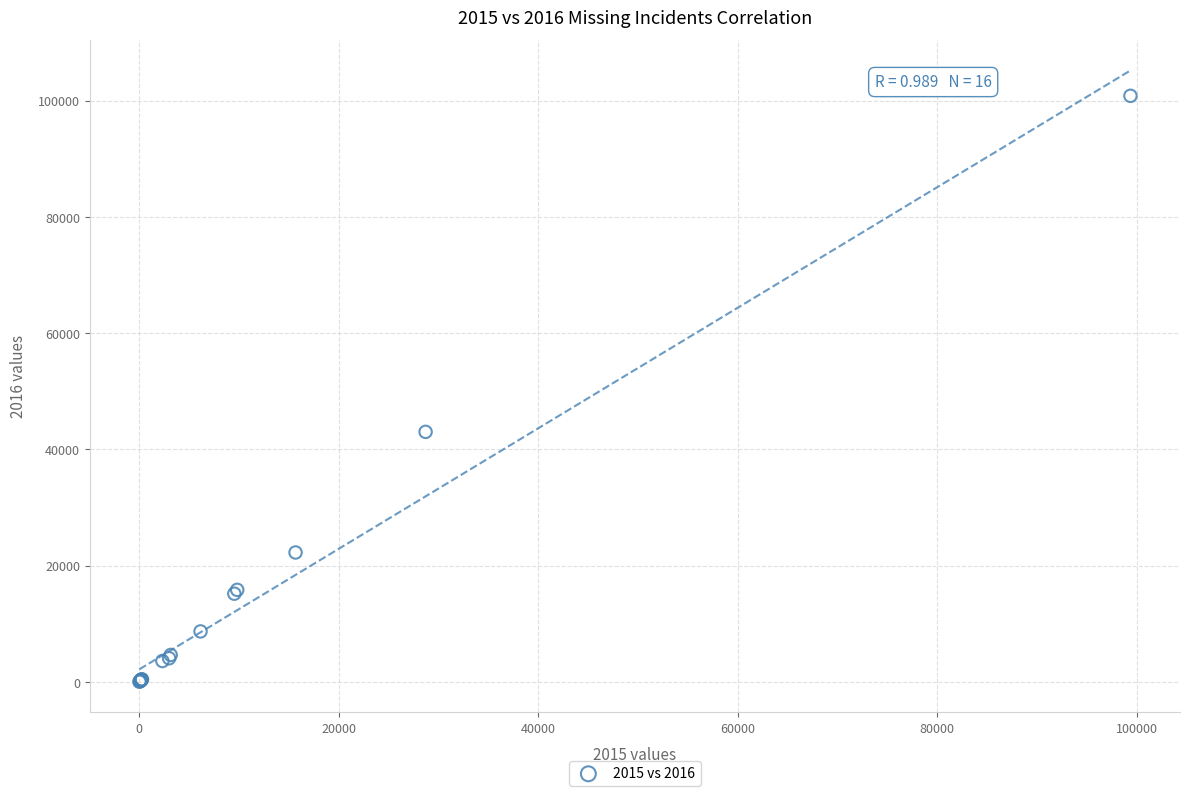

What Y value in the scatter plot is closest to 50415?

43000